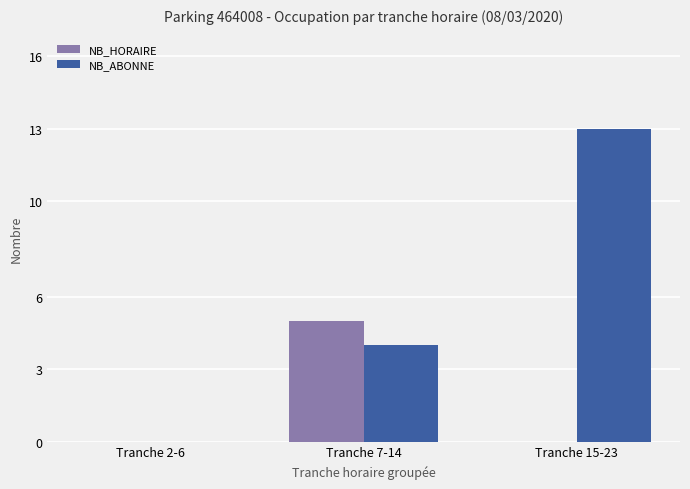

Which series has the largest total across all categories?

NB_ABONNE